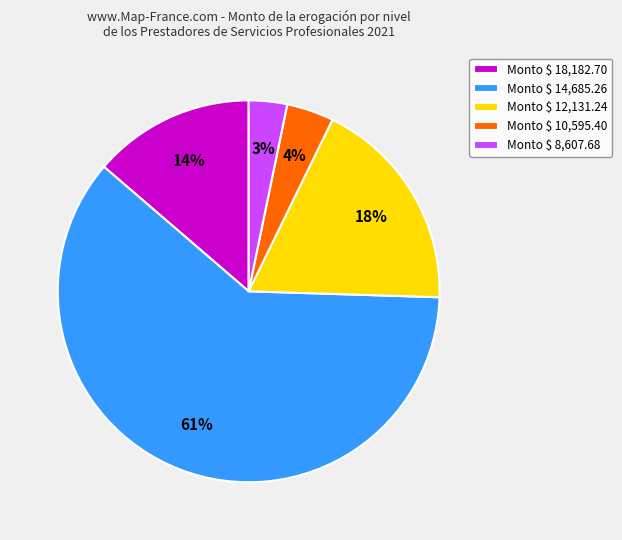

Count the number of slices in the pie.

5